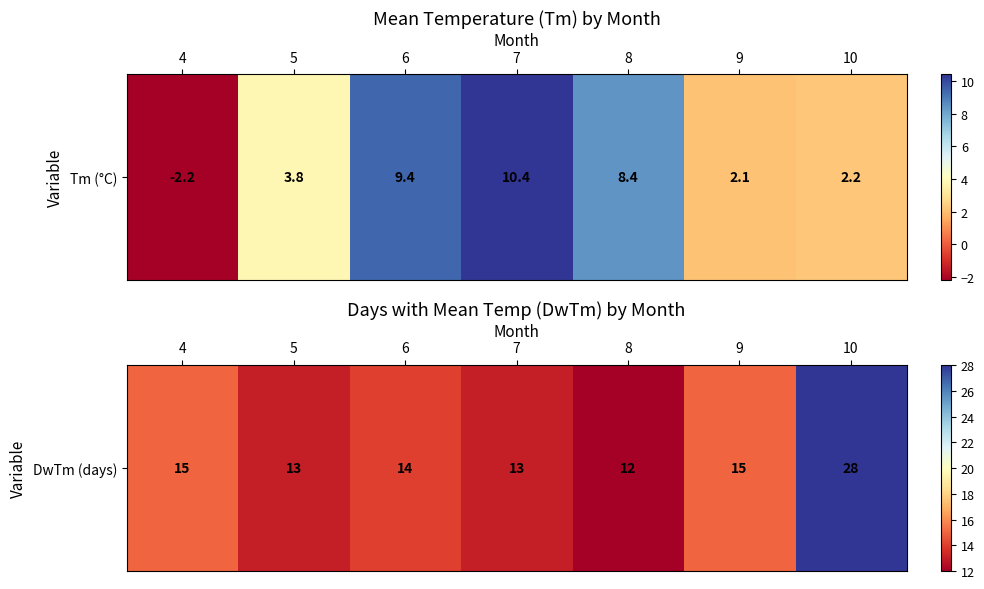

Rank the categories by value from highest to lowest.

10, 4, 9, 6, 5, 7, 8